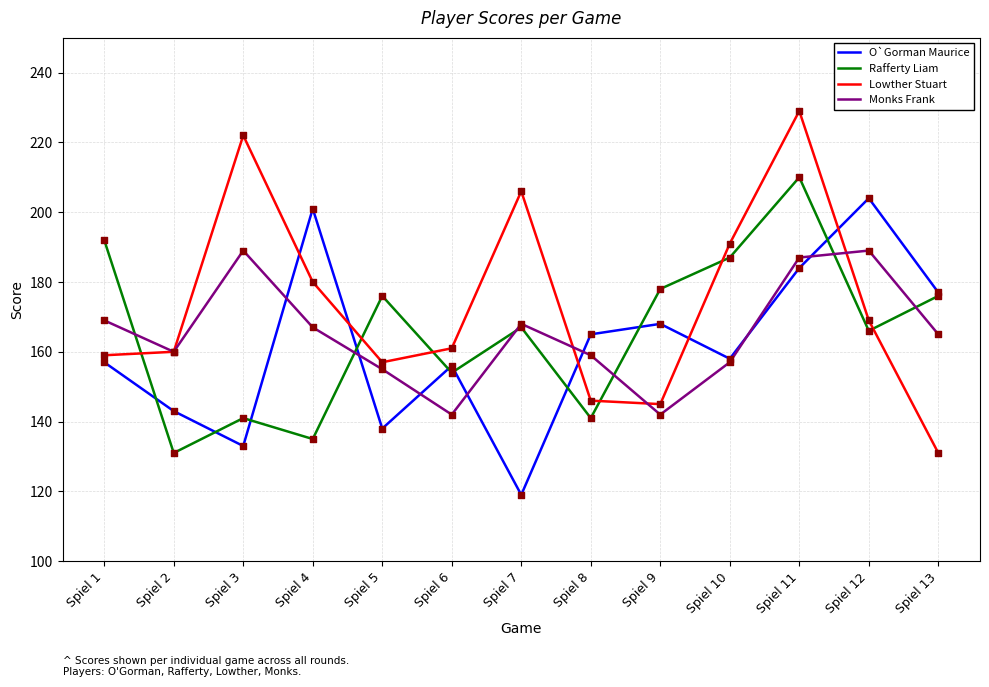

At which category is the sum across all series the highest?

Spiel 11